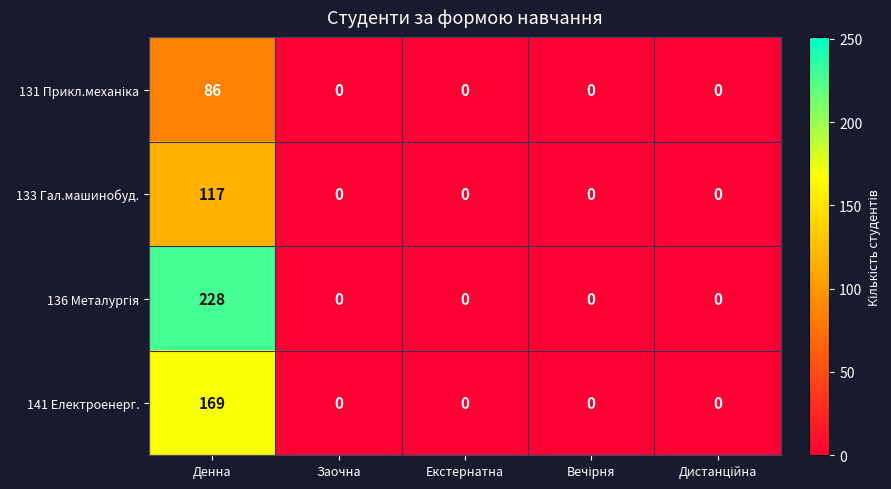

Which category has the highest value in the 141 Електроенерг. series?

Денна